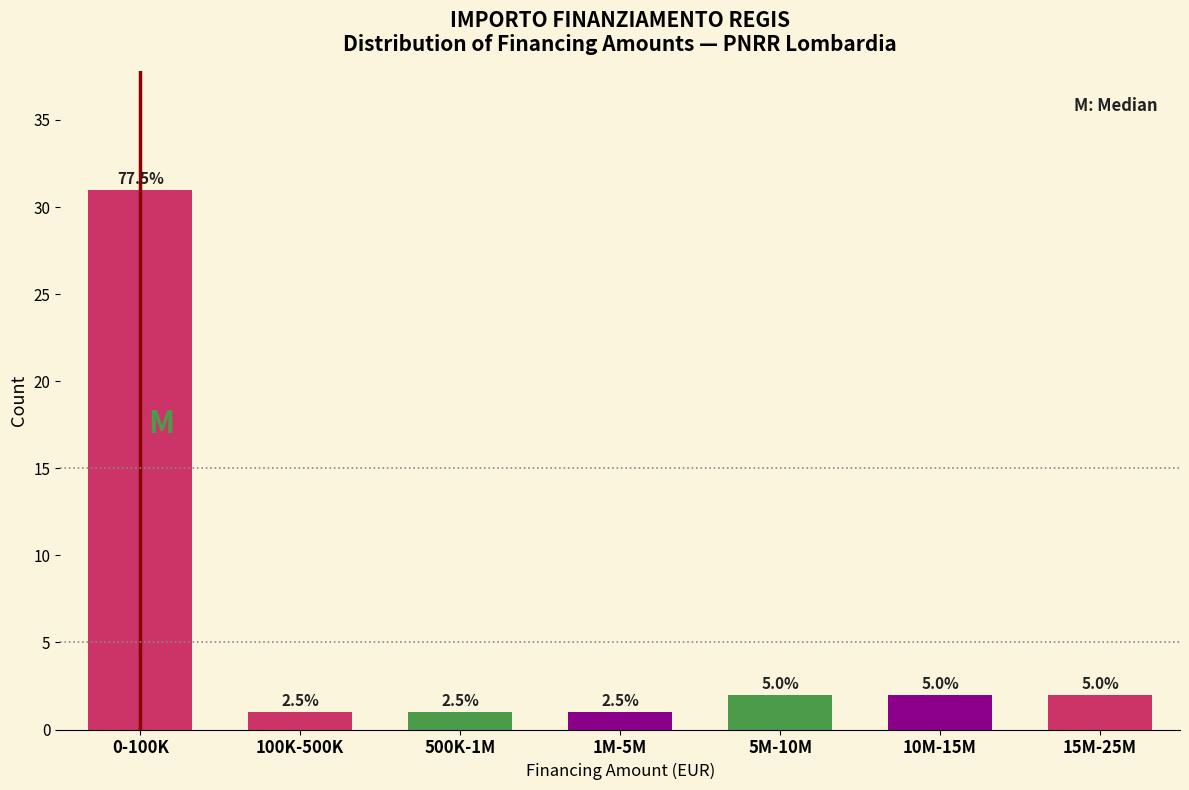

Are the bars horizontal?

No